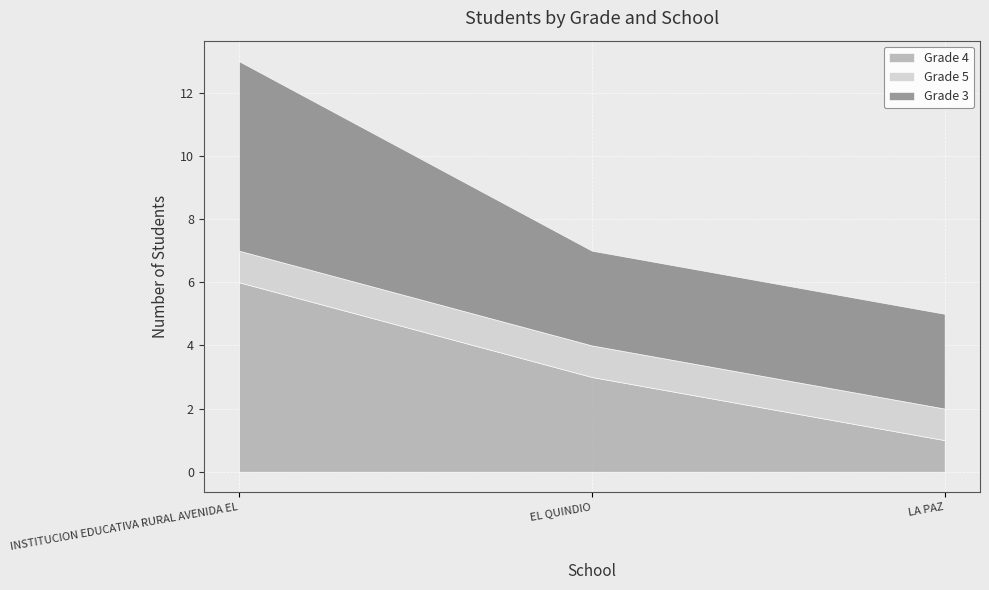

What are all the series names shown in the legend?

Grade 4, Grade 5, Grade 3